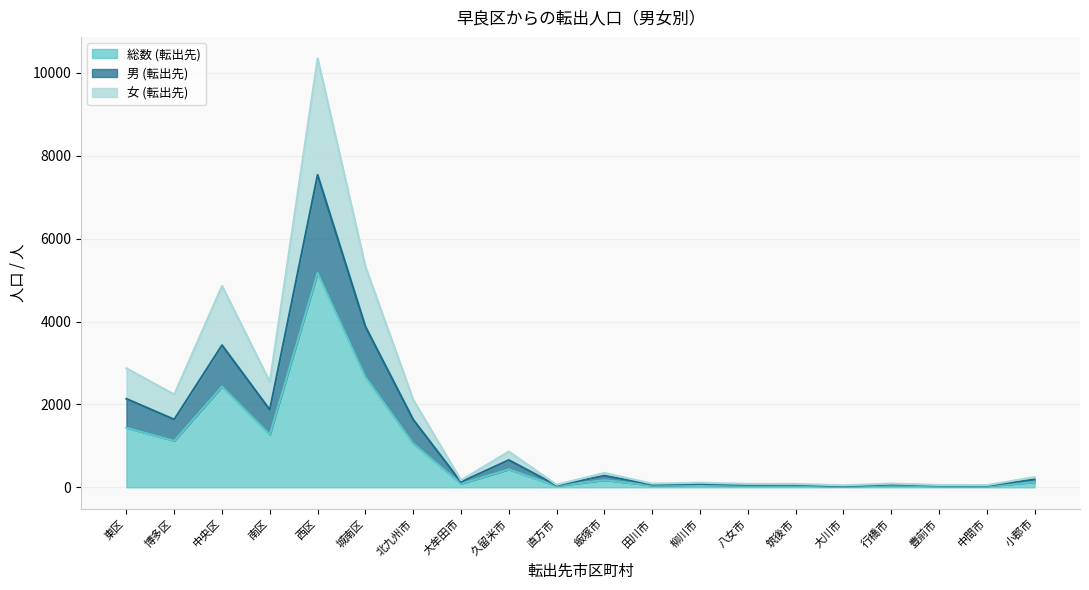

Which category has the highest value across all series?

西区